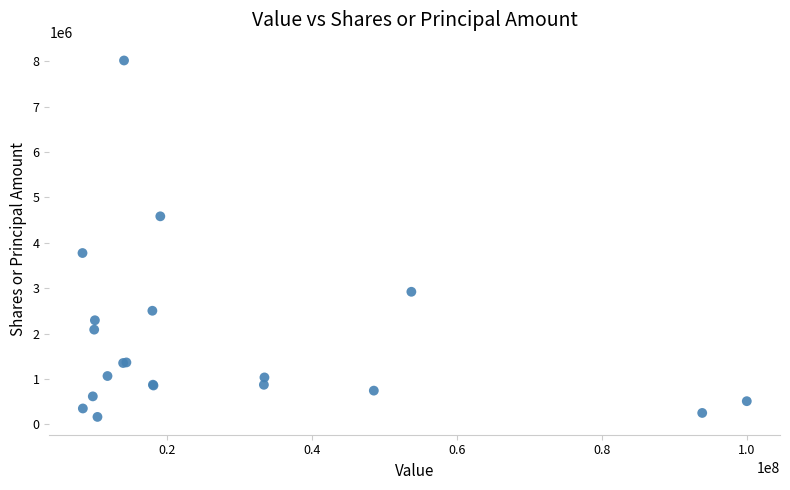

What Y value in the scatter plot is closest to 4089680?

3774075